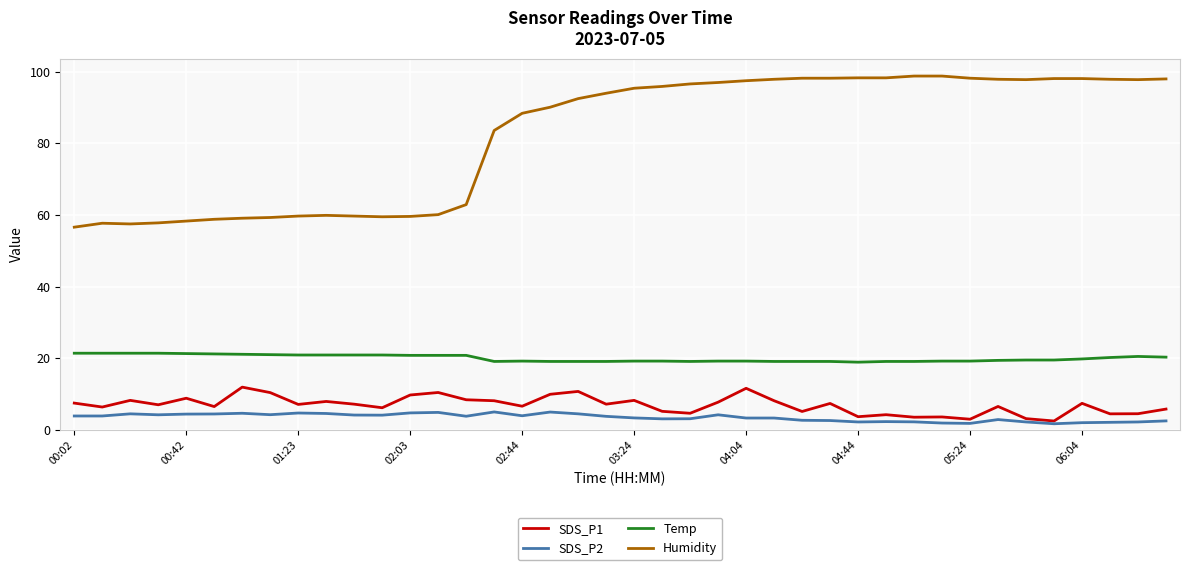

What is the highest value of the SDS_P2 series?

5.0